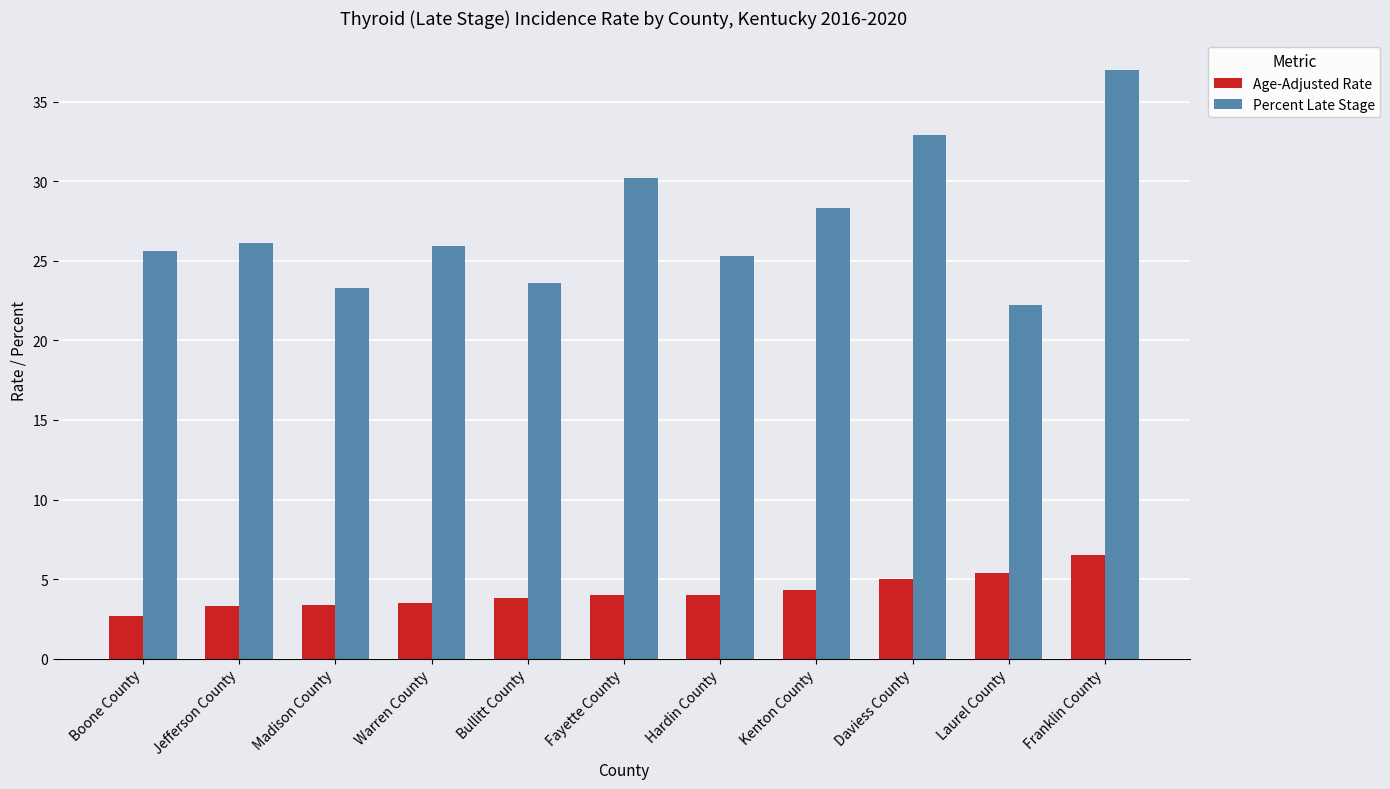

What position from the right is Franklin County?

1